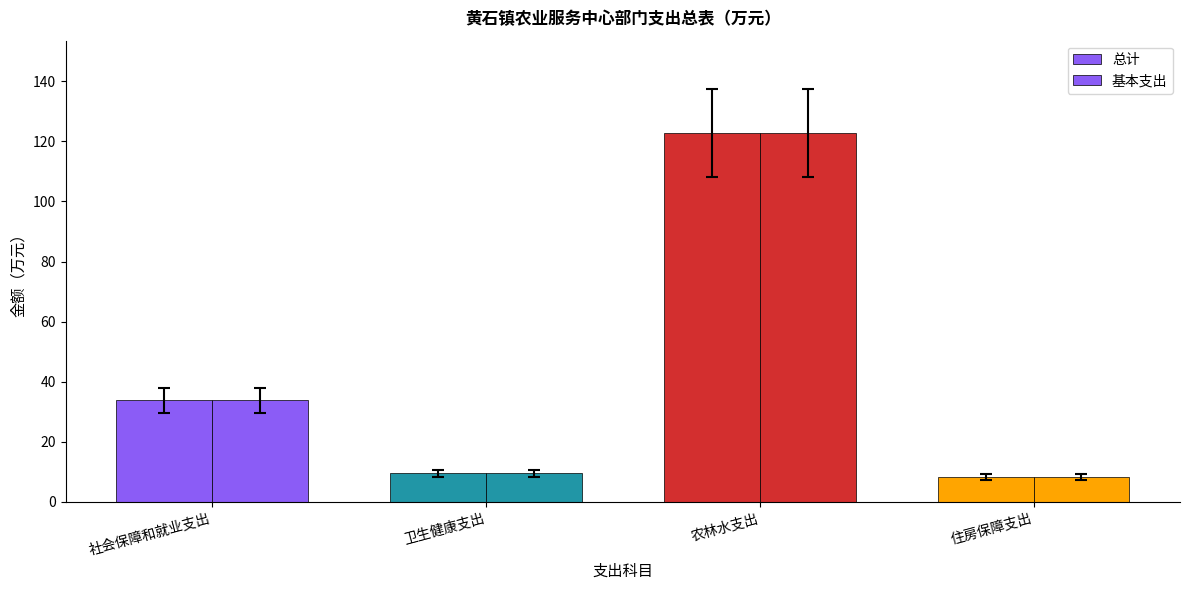

How many values in the 总计 series exceed 33?

2